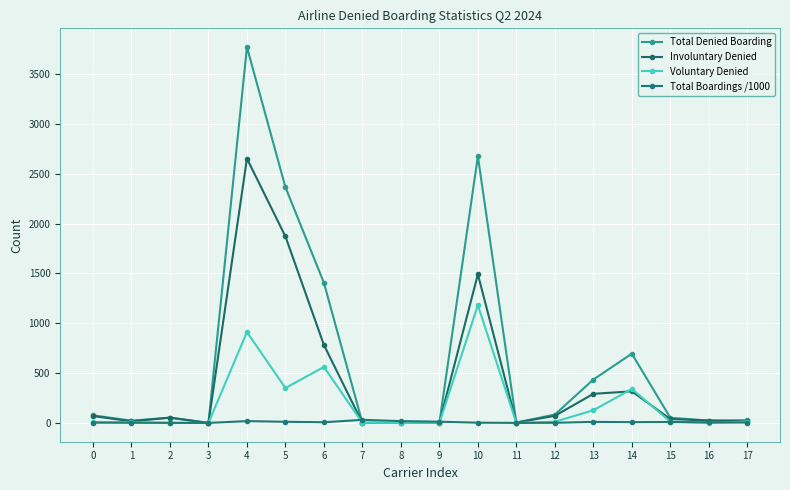

List the labels in order of Total Denied Boarding value, largest first.

4, 10, 5, 6, 14, 13, 12, 0, 2, 15, 17, 16, 1, 11, 7, 9, 3, 8